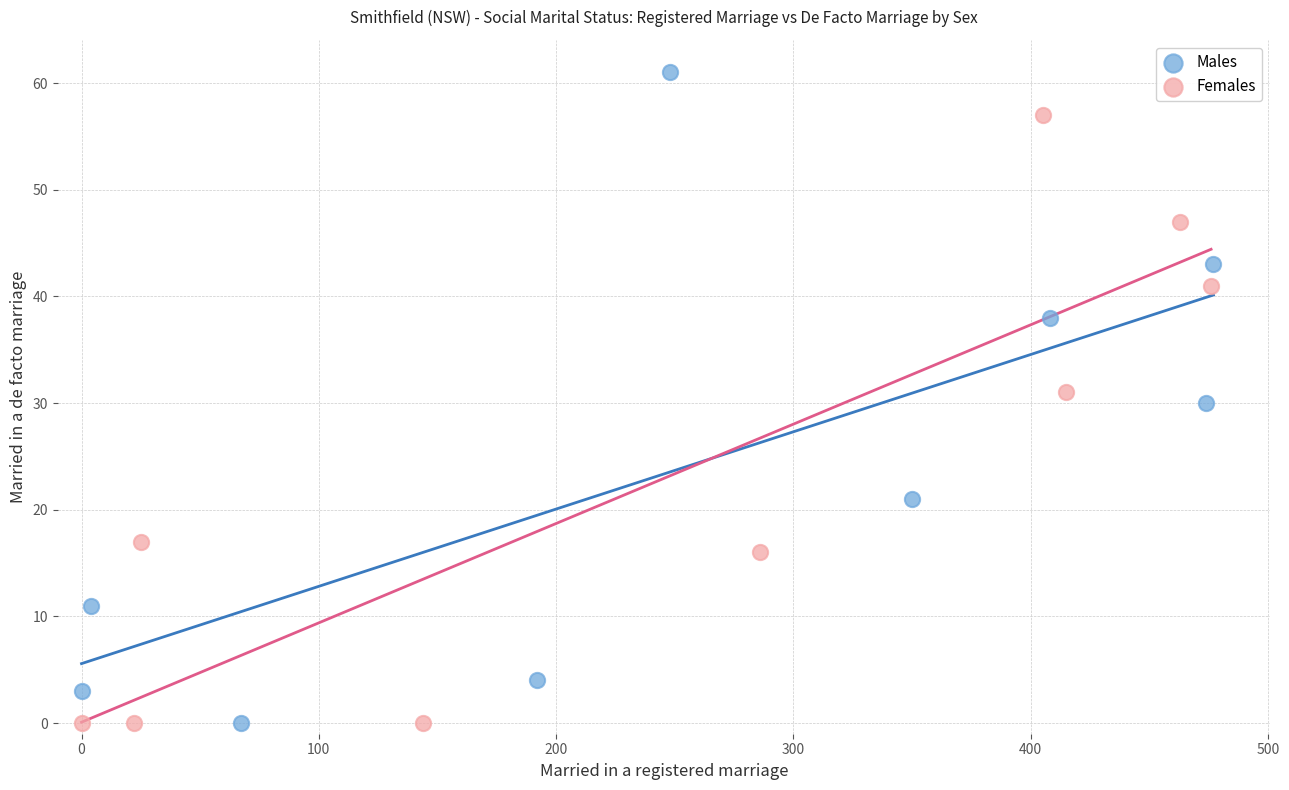

Which series reaches the maximum Y coordinate?

Males